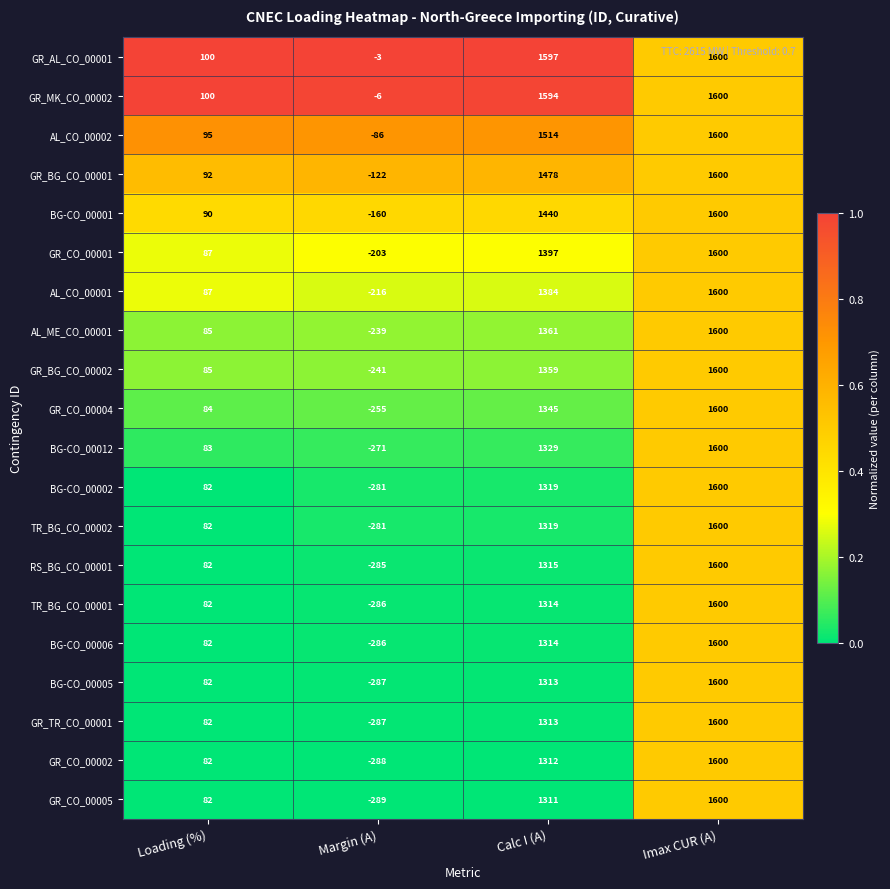

True or false: GR_BG_CO_00001 has a value of 131 at Loading (%).

False